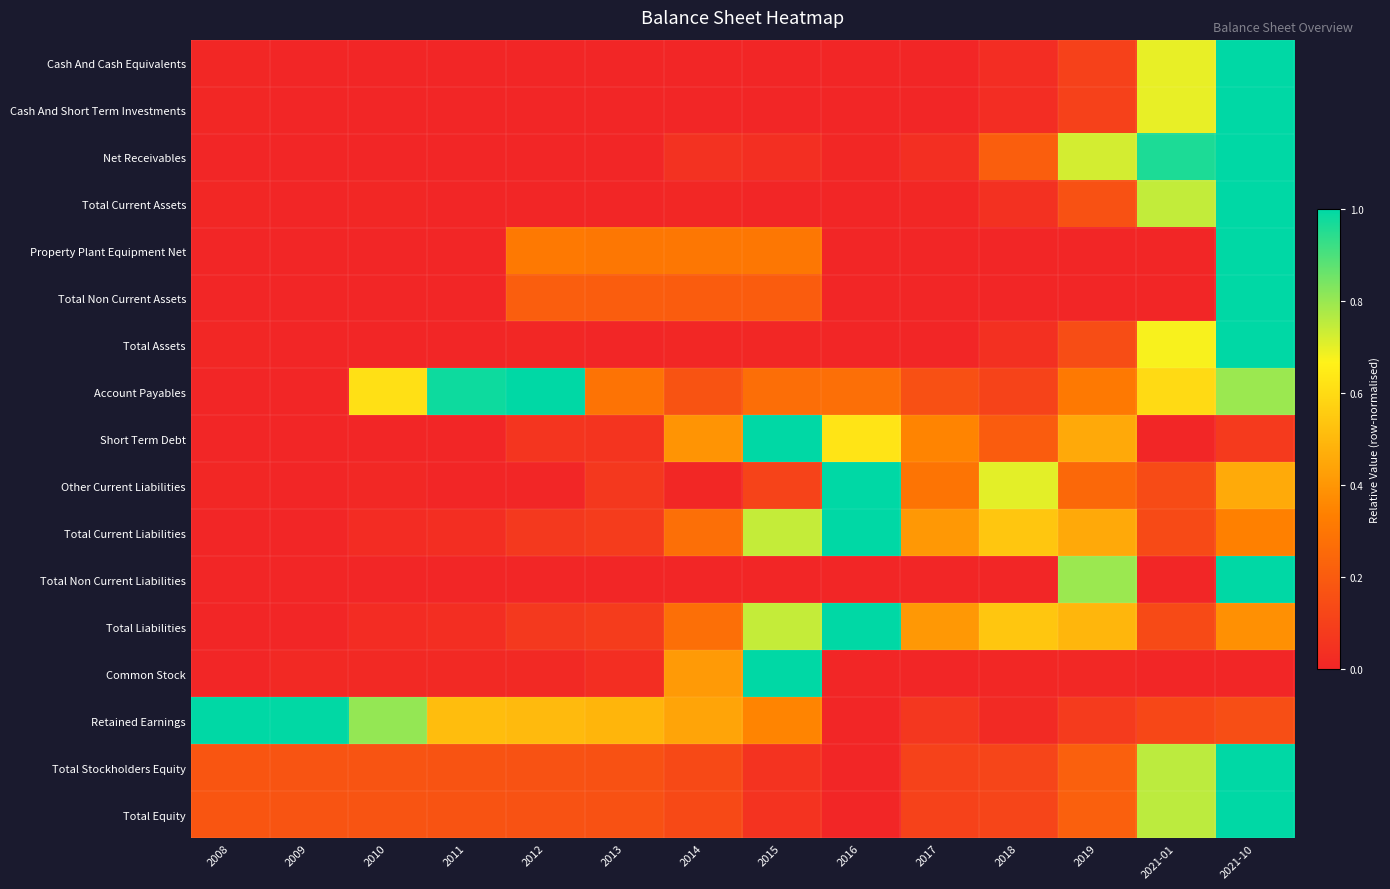

Between 2019 and 2012, which is larger?

2019